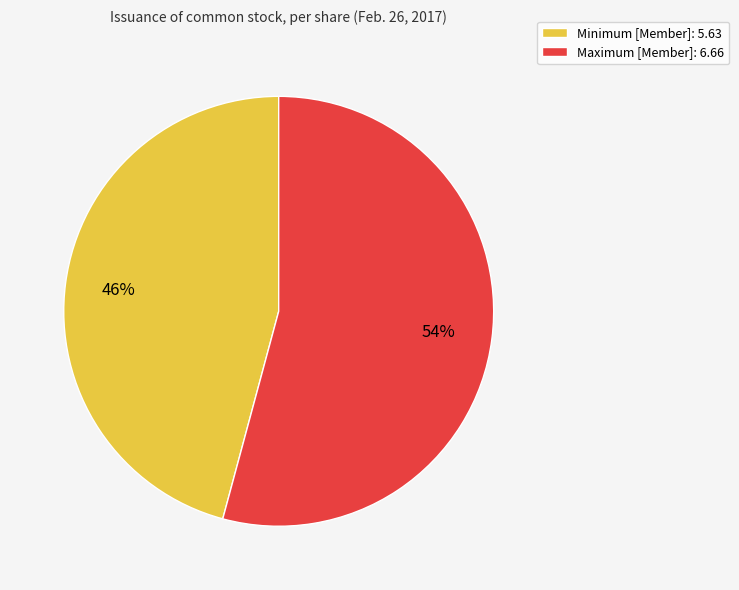

Does any single category account for the majority?

Yes